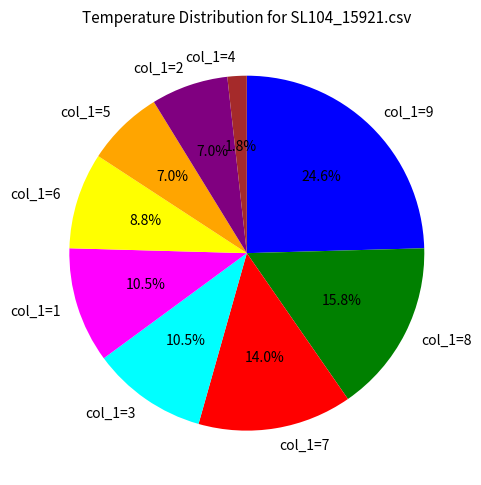

Which has a higher value, col_1=3 or col_1=5?

col_1=3